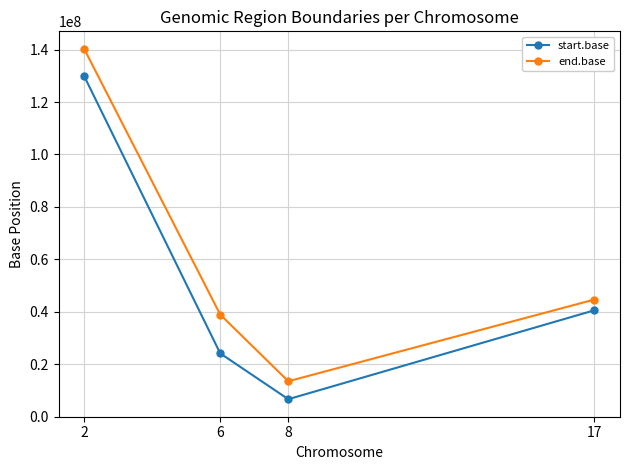

List the series in order of their peak value, highest first.

end.base, start.base